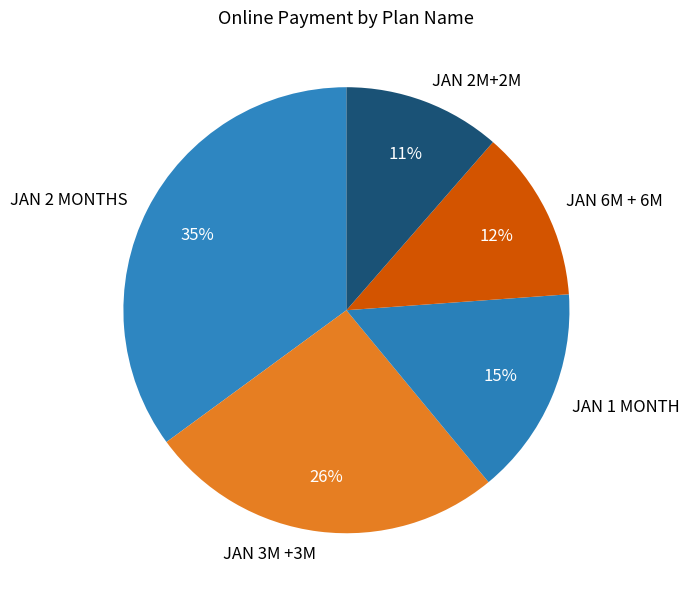

To the nearest percent, what is the difference between the JAN 2M+2M and JAN 6M + 6M slice percentages?

1%